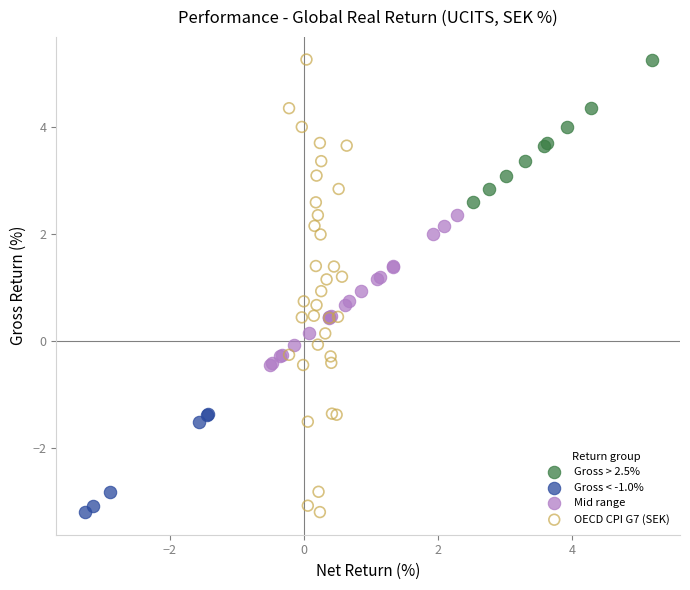

Which series has the widest spread of Y values?

OECD CPI G7 (SEK)